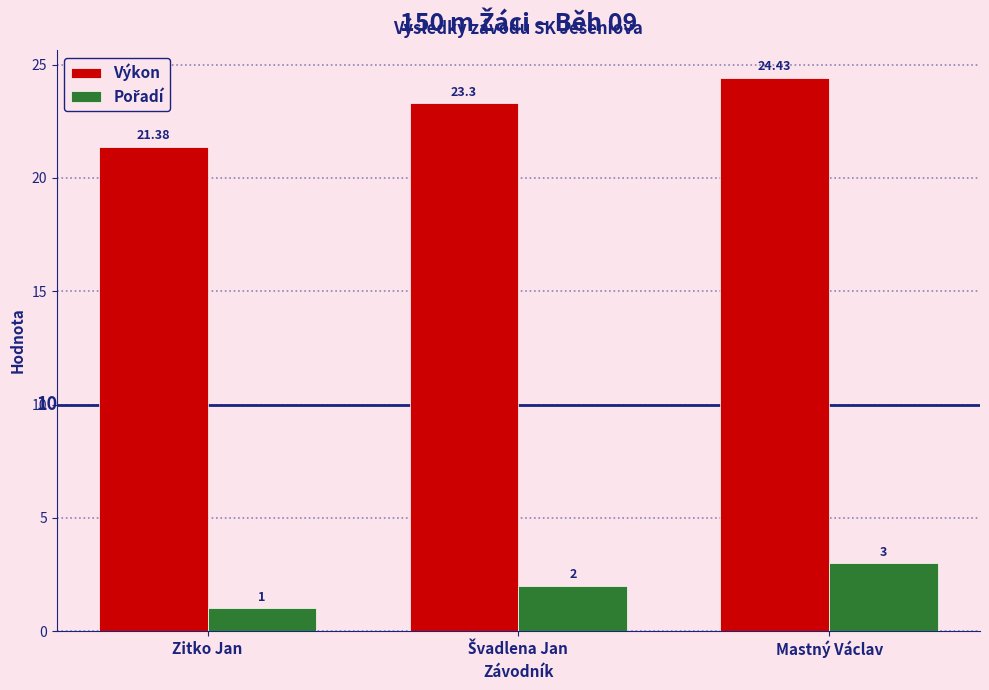

What is the label of the 3rd bar from the right?

Zitko Jan